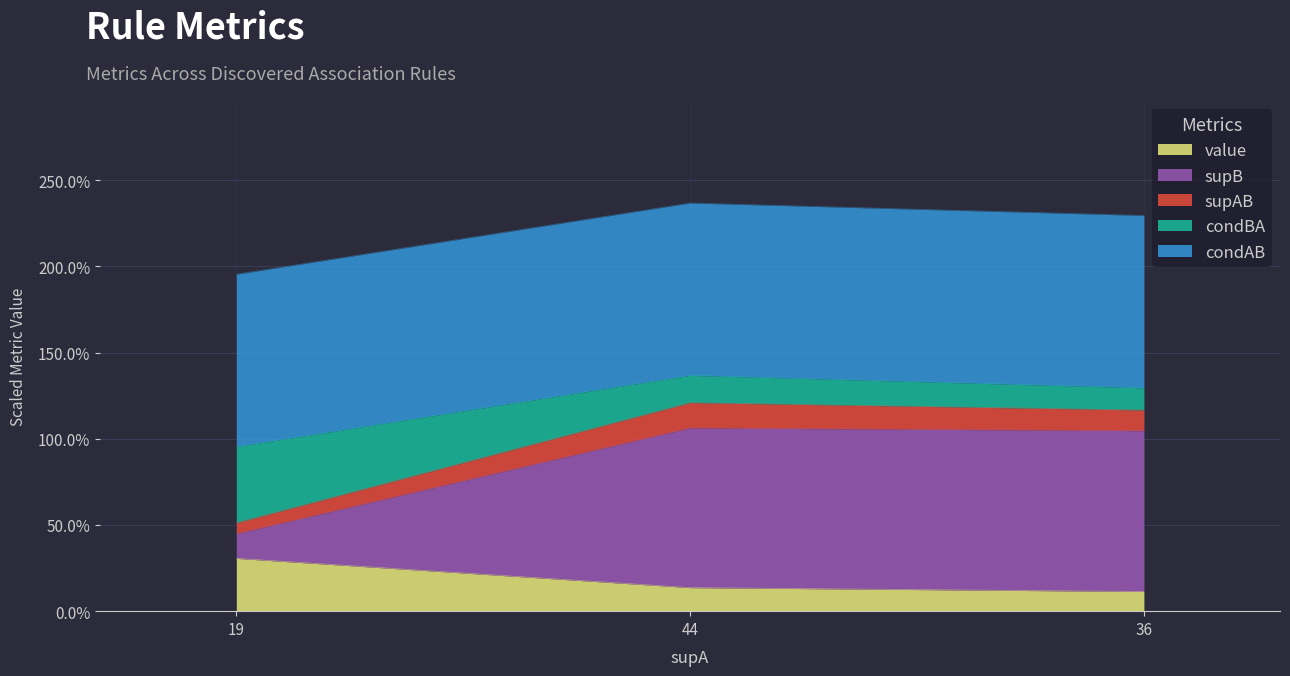

What are all the series names shown in the legend?

value, supB, supAB, condBA, condAB